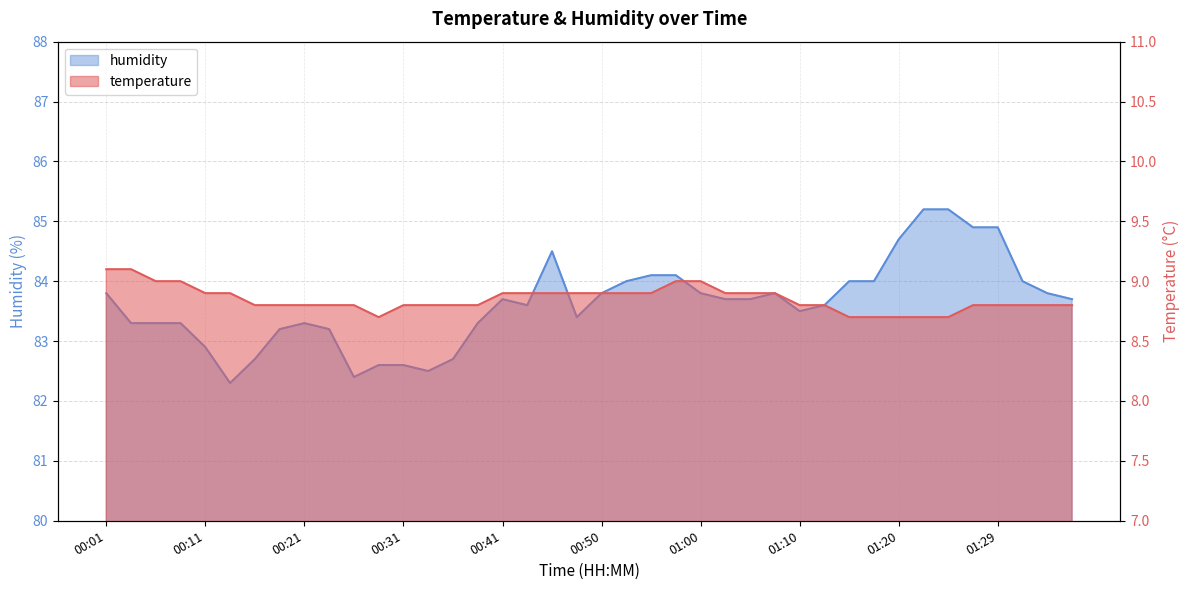

True or false: humidity and temperature cross at least once.

False